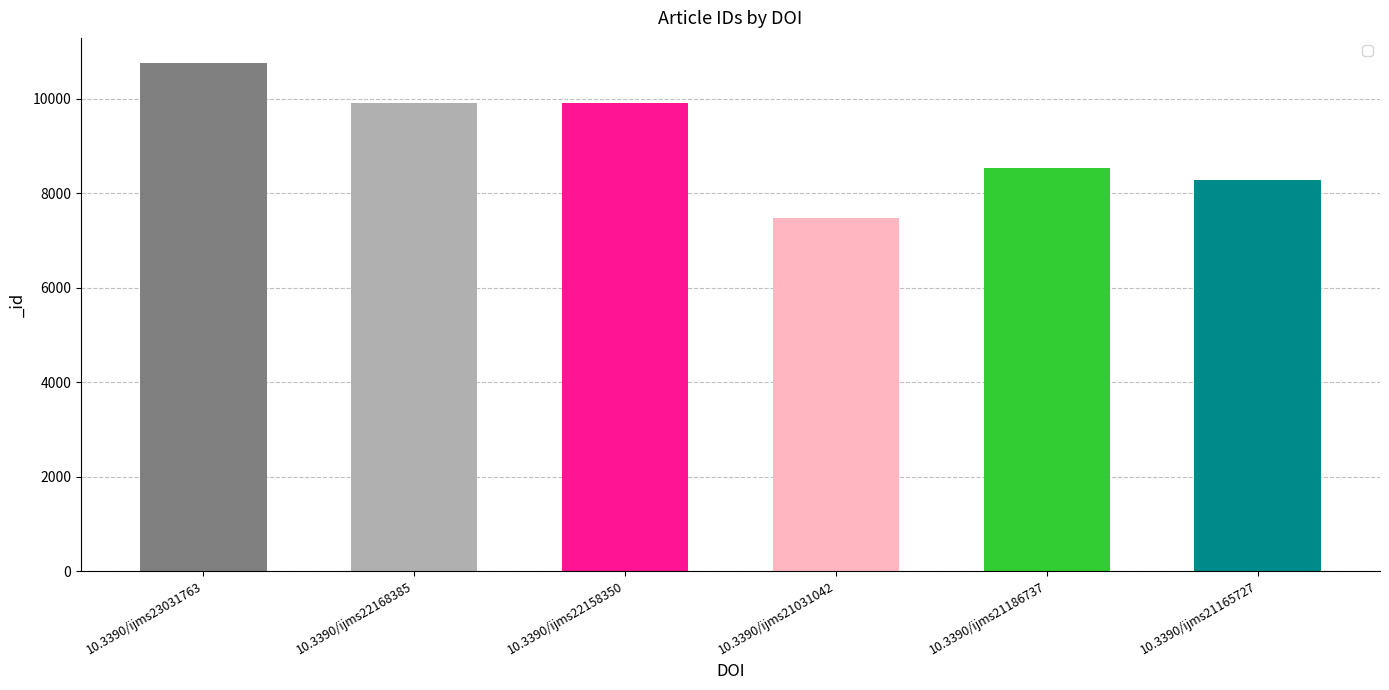

Is it true that the value at 10.3390/ijms21186737 is 8532?

True